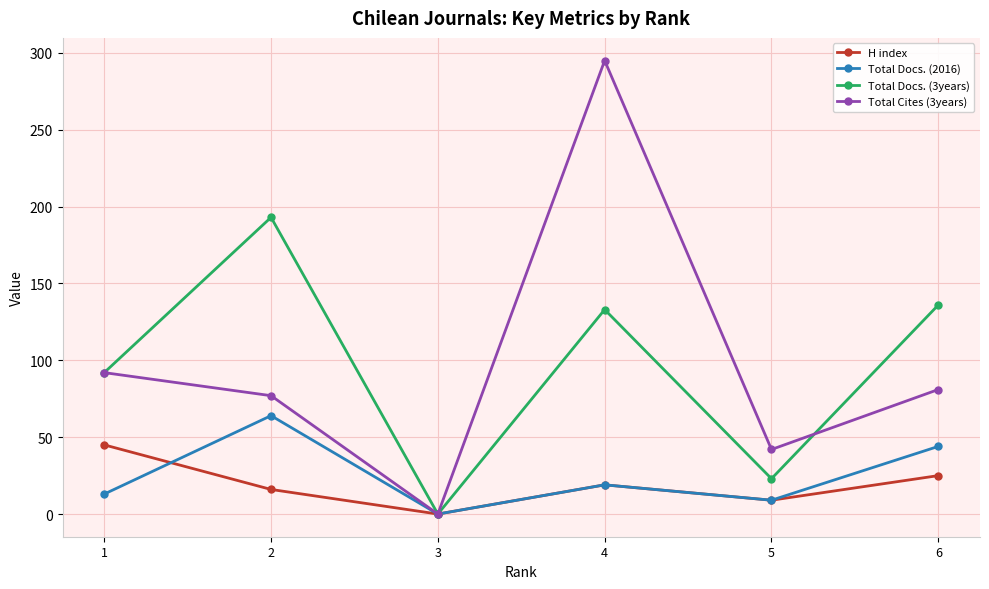

What is the difference between the maximum and minimum values in the Total Docs. (2016) series?

64